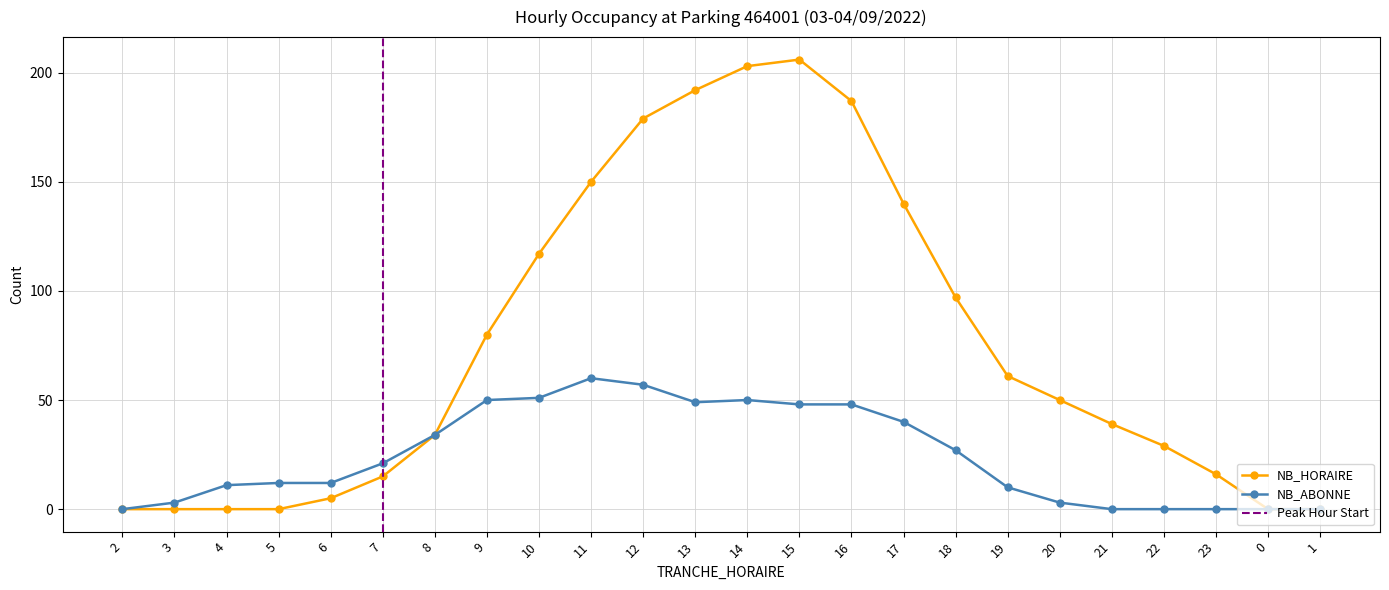

At which label does NB_ABONNE first exceed 21?

8